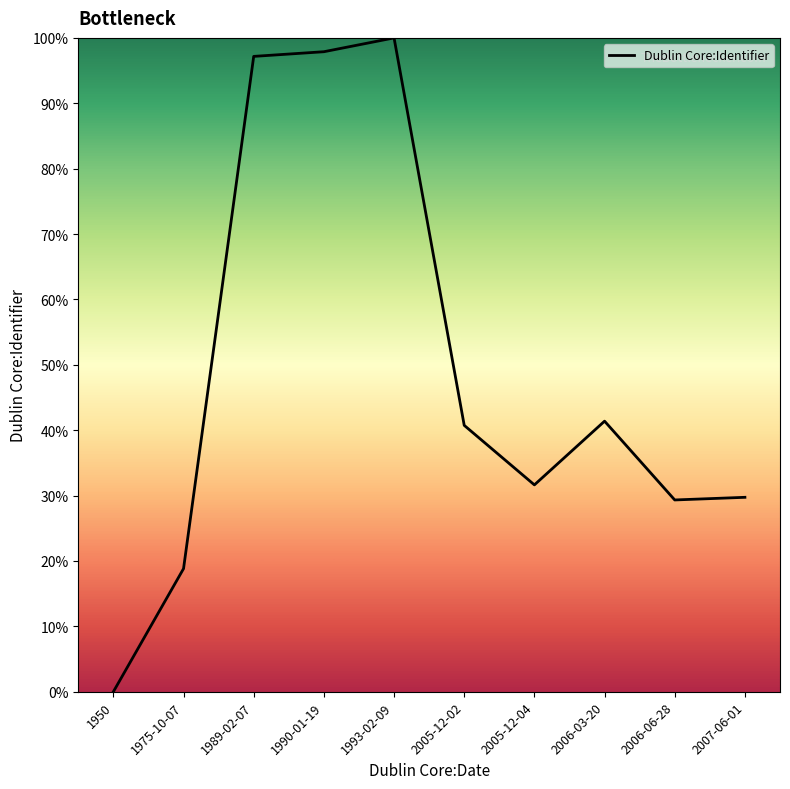

The value at 2005-12-04 is 31.6. True or false?

True